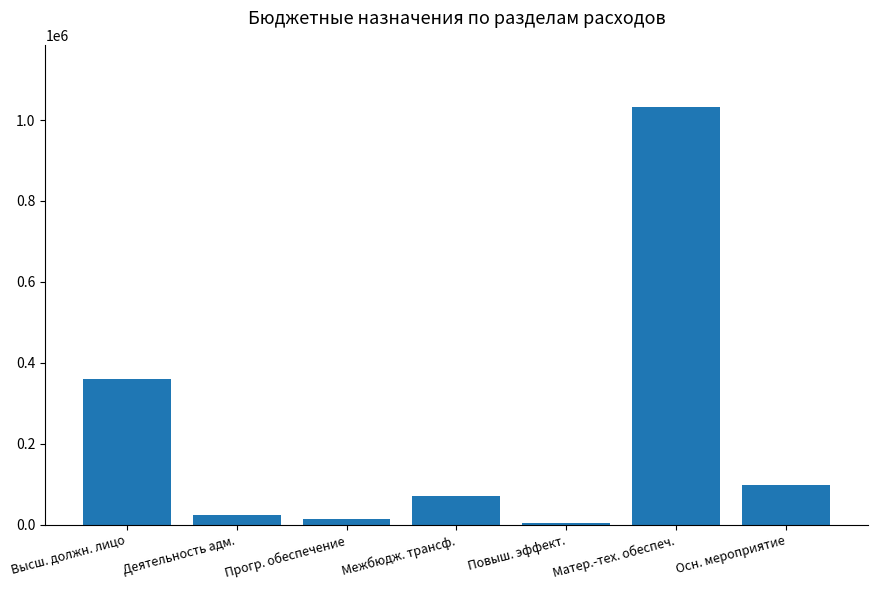

What is the difference between the maximum and second lowest values?

1016256